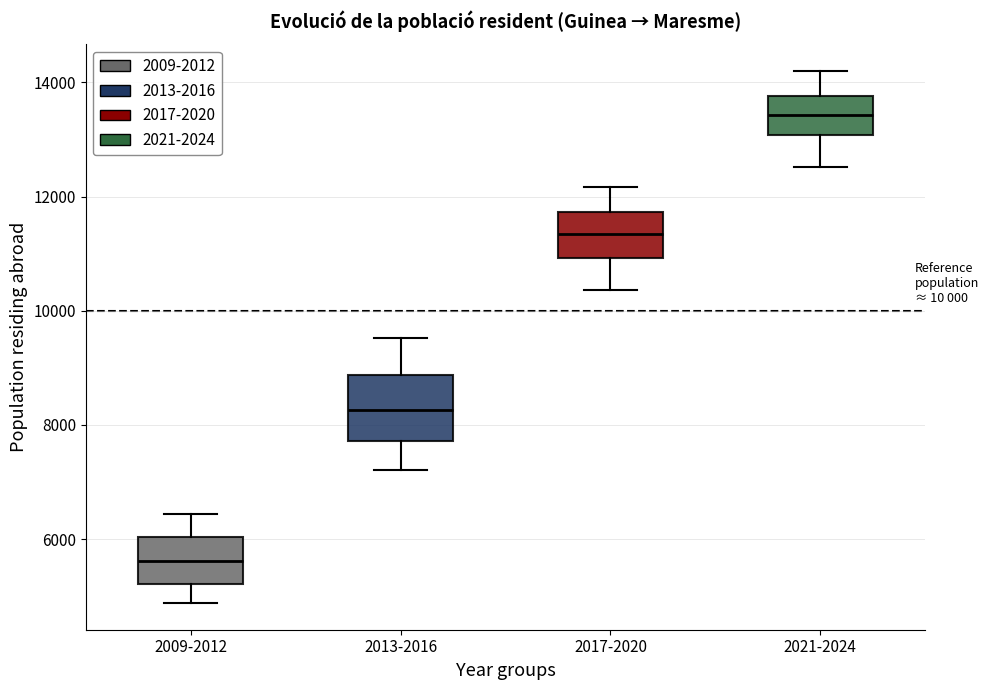

Reading left to right, transcribe this box plot: for each box, give where its median line is, the range the box spans, and where its two whiskers end, as read against the y-axis. The values are not printed on the chart, so give them approximately, as read against the axis.

2009-2012: median 5600, box 5200 to 6000, whiskers 4800 to 6400
2013-2016: median 8200, box 7800 to 8800, whiskers 7200 to 9600
2017-2020: median 11400, box 11000 to 11800, whiskers 10400 to 12200
2021-2024: median 13400, box 13000 to 13800, whiskers 12600 to 14200